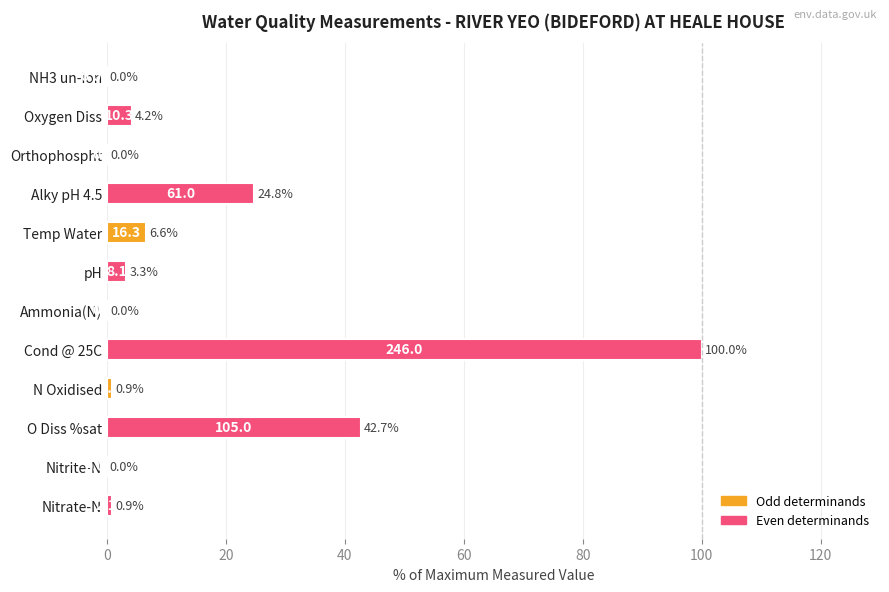

What is the sum of the values at O Diss %sat and Ammonia(N)?

42.7